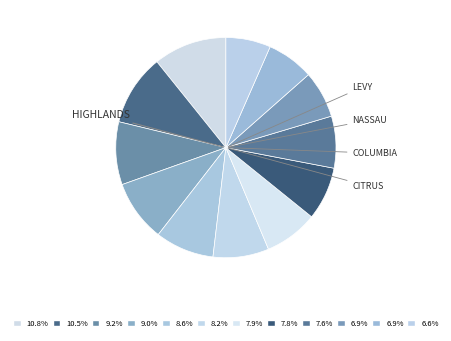

How many segments does this pie chart have?

12